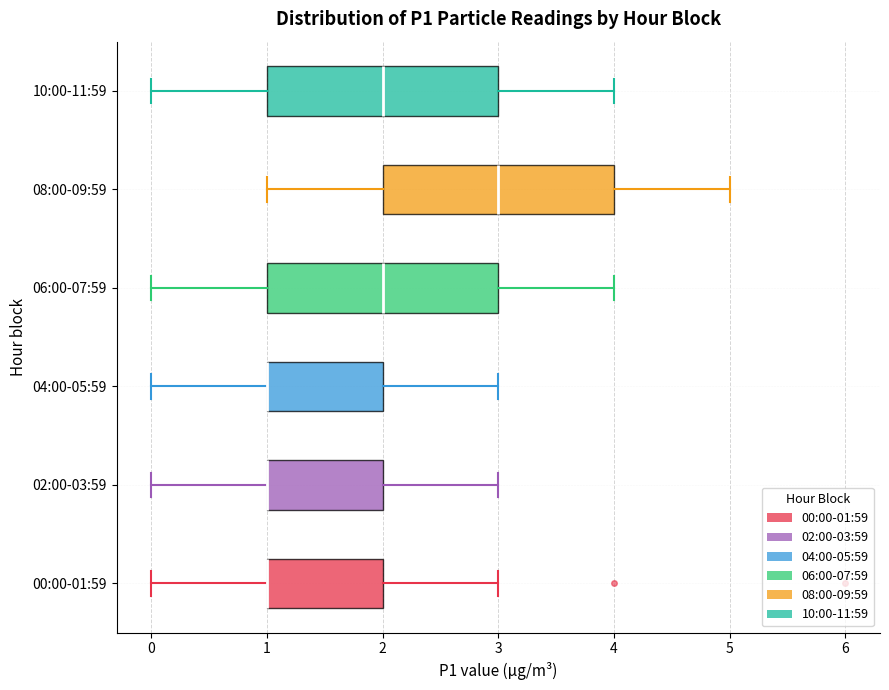

Where does the left whisker of the box for 04:00-05:59 end on the x-axis? The values are not printed on the chart, so give them approximately, as read against the axis.

0